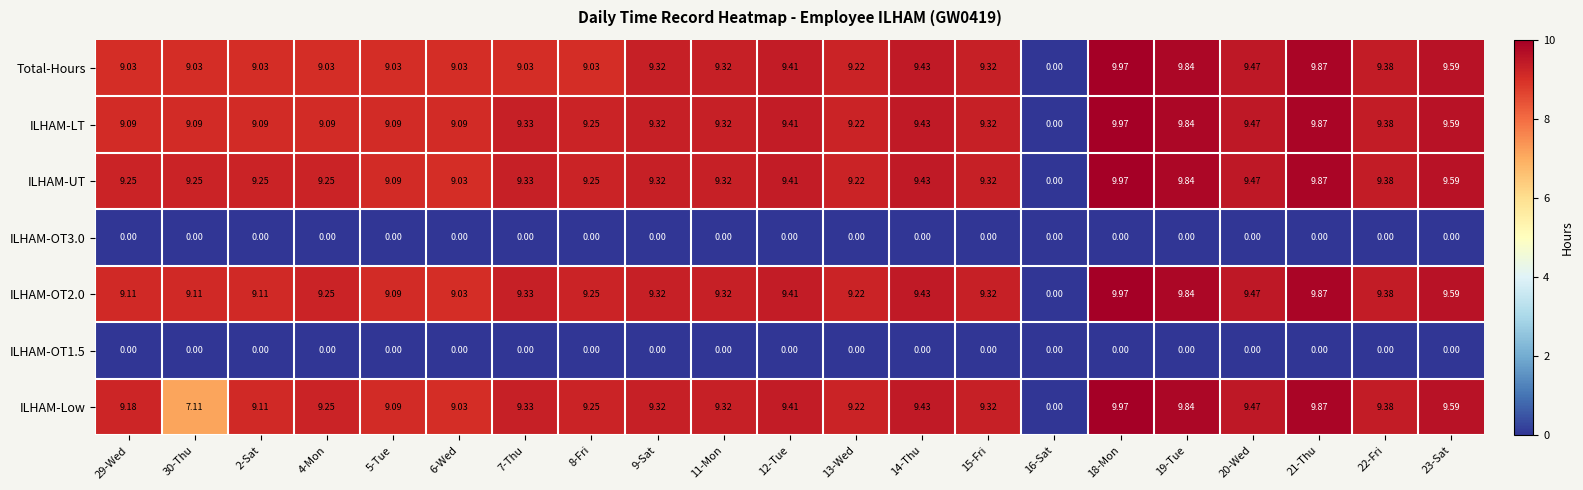

Which series has the largest total across all categories?

ILHAM-UT